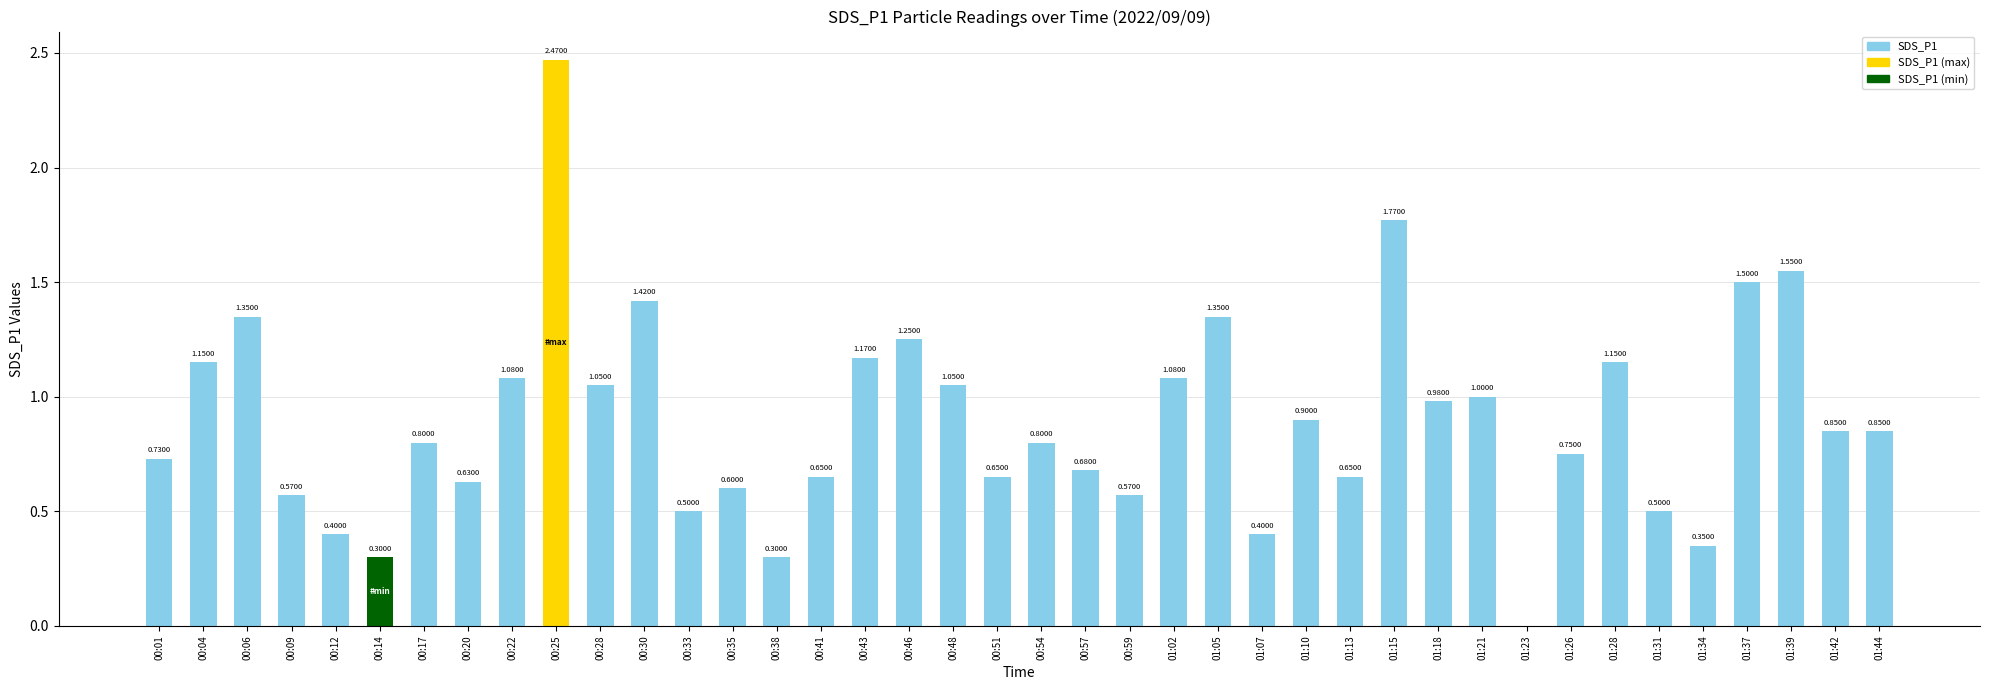

Are the bars horizontal?

No